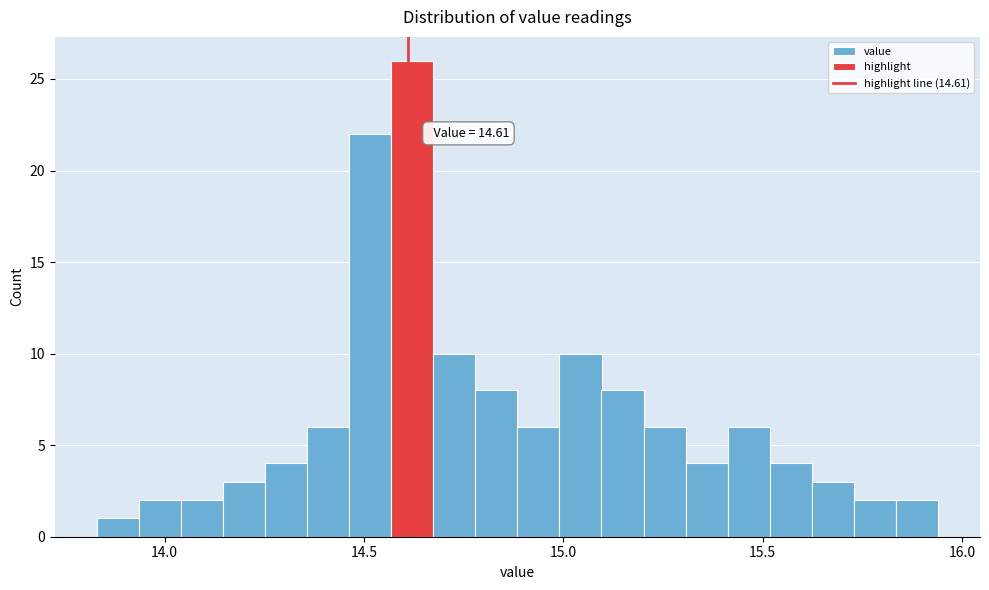

Around what value on the x-axis is the tallest bar? Give the approximate position of its centre, as read against the axis.

14.60